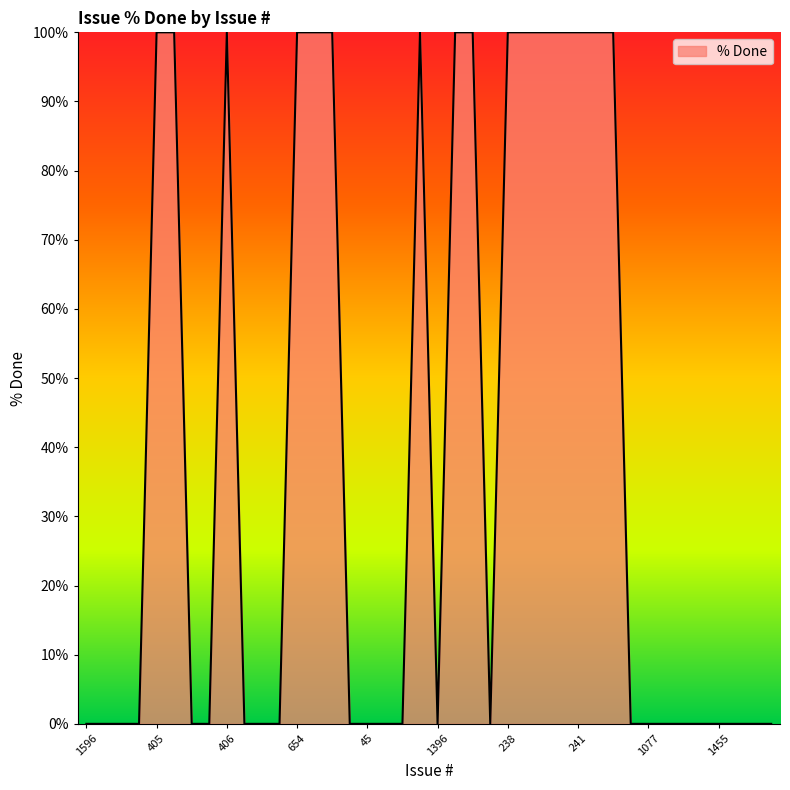

Reading left to right, extract all data points from this chart.

0	0	0	0	100	100	0	0	100	0	0	0	100	100	100	0	0	0	0	100	0	100	100	0	100	100	100	100	100	100	100	0	0	0	0	0	0	0	0	0